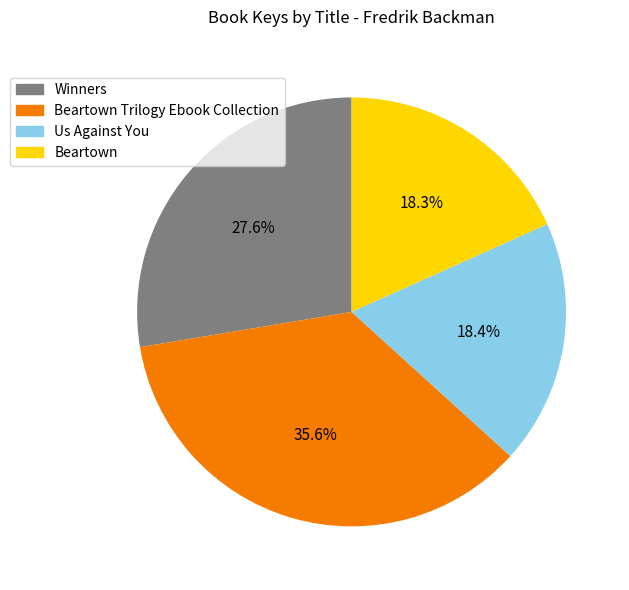

Which slice is the largest?

Beartown Trilogy Ebook Collection